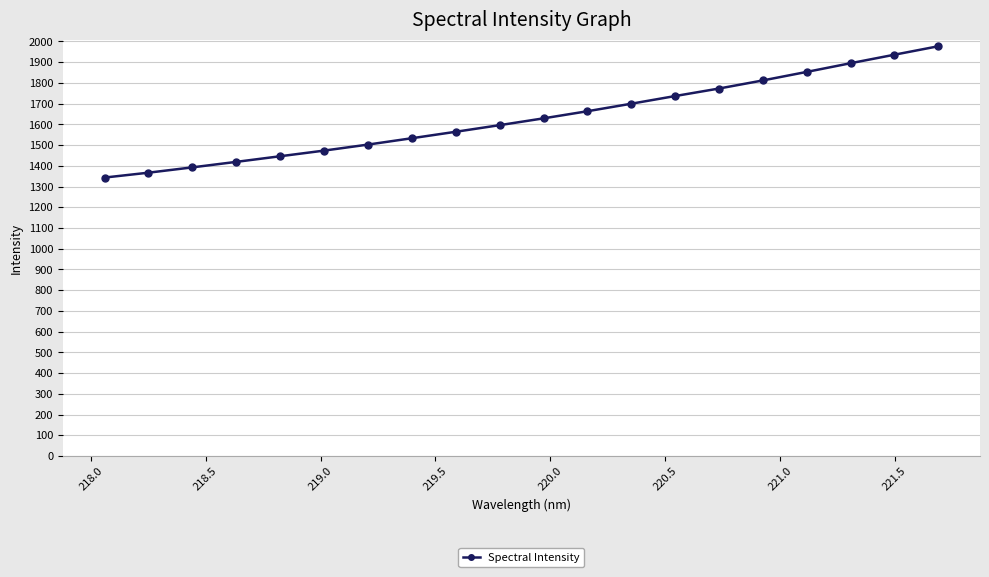

What is the value of the 15th point from the left?

1773.1